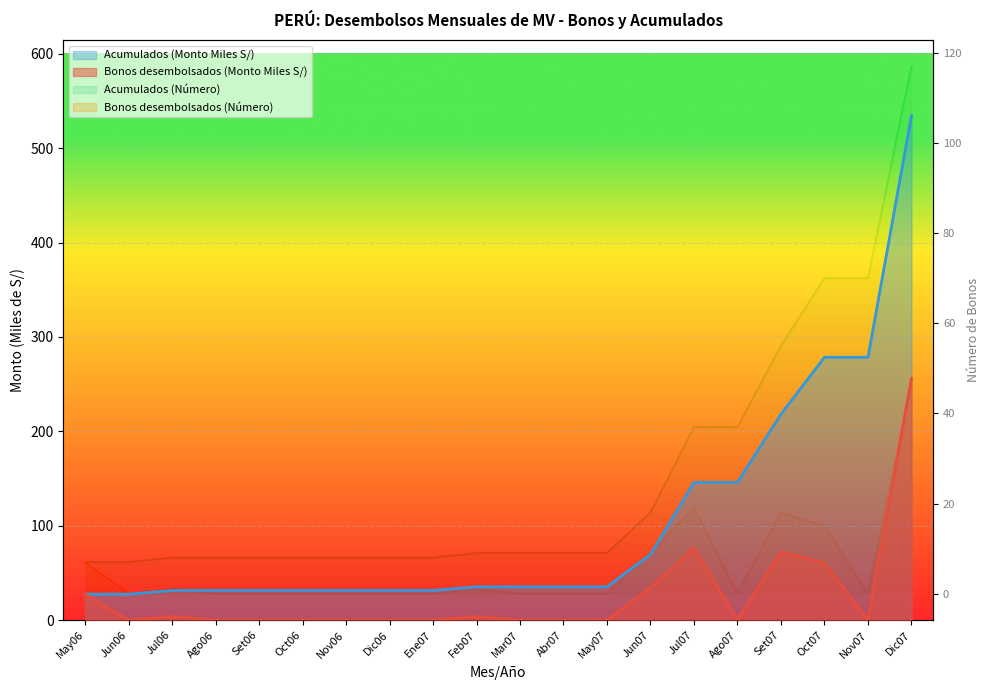

True or false: Bonos desembolsados (Número) has a value of 29.9 at Nov07.

False